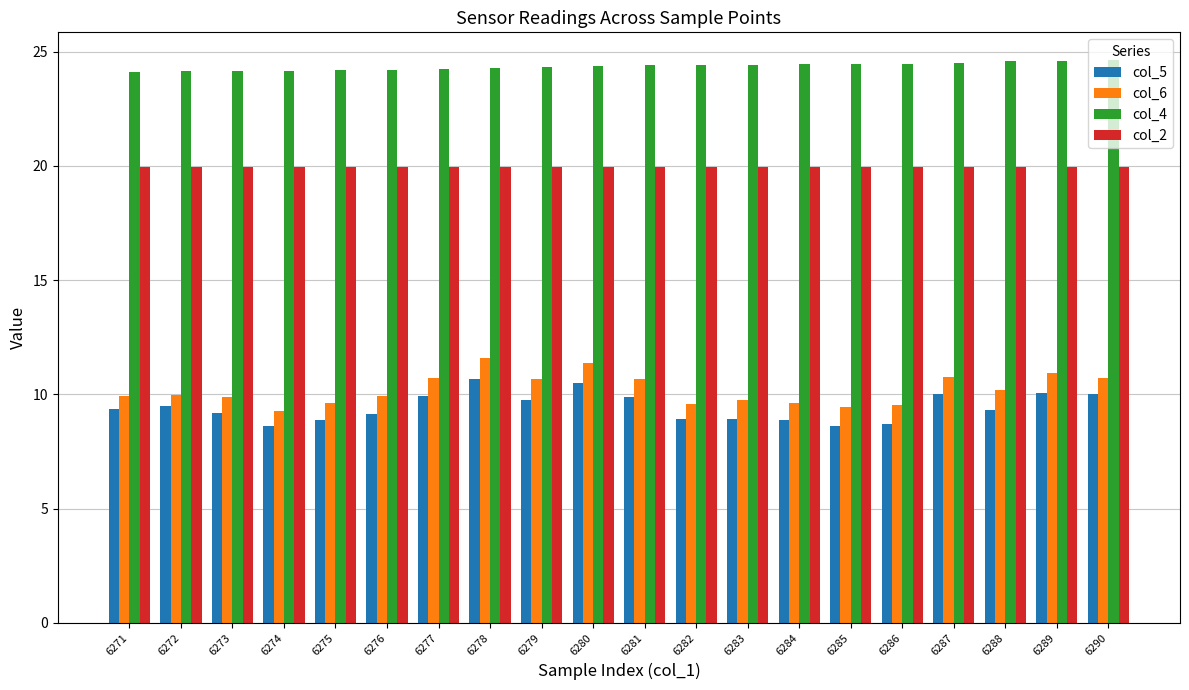

What is the value of the col_2 bar at the 14th from the left?

19.9